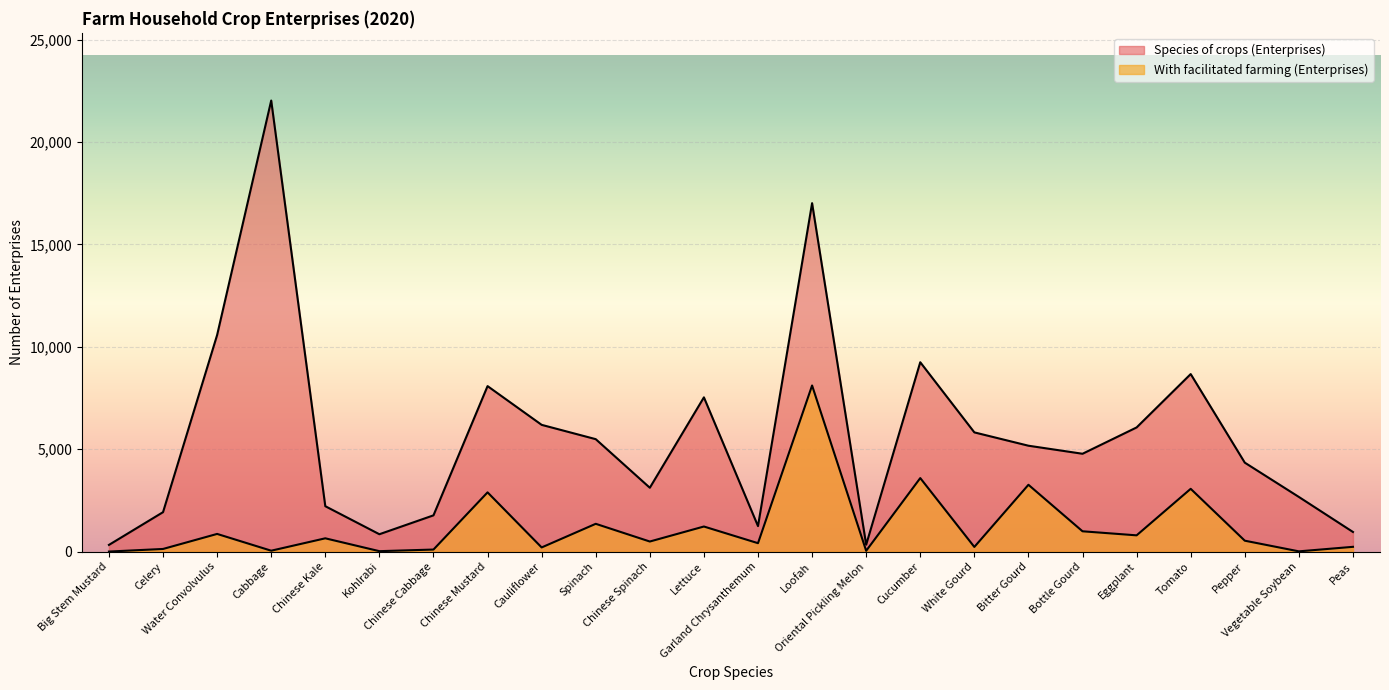

What is the total value across all series at Peas?

1195